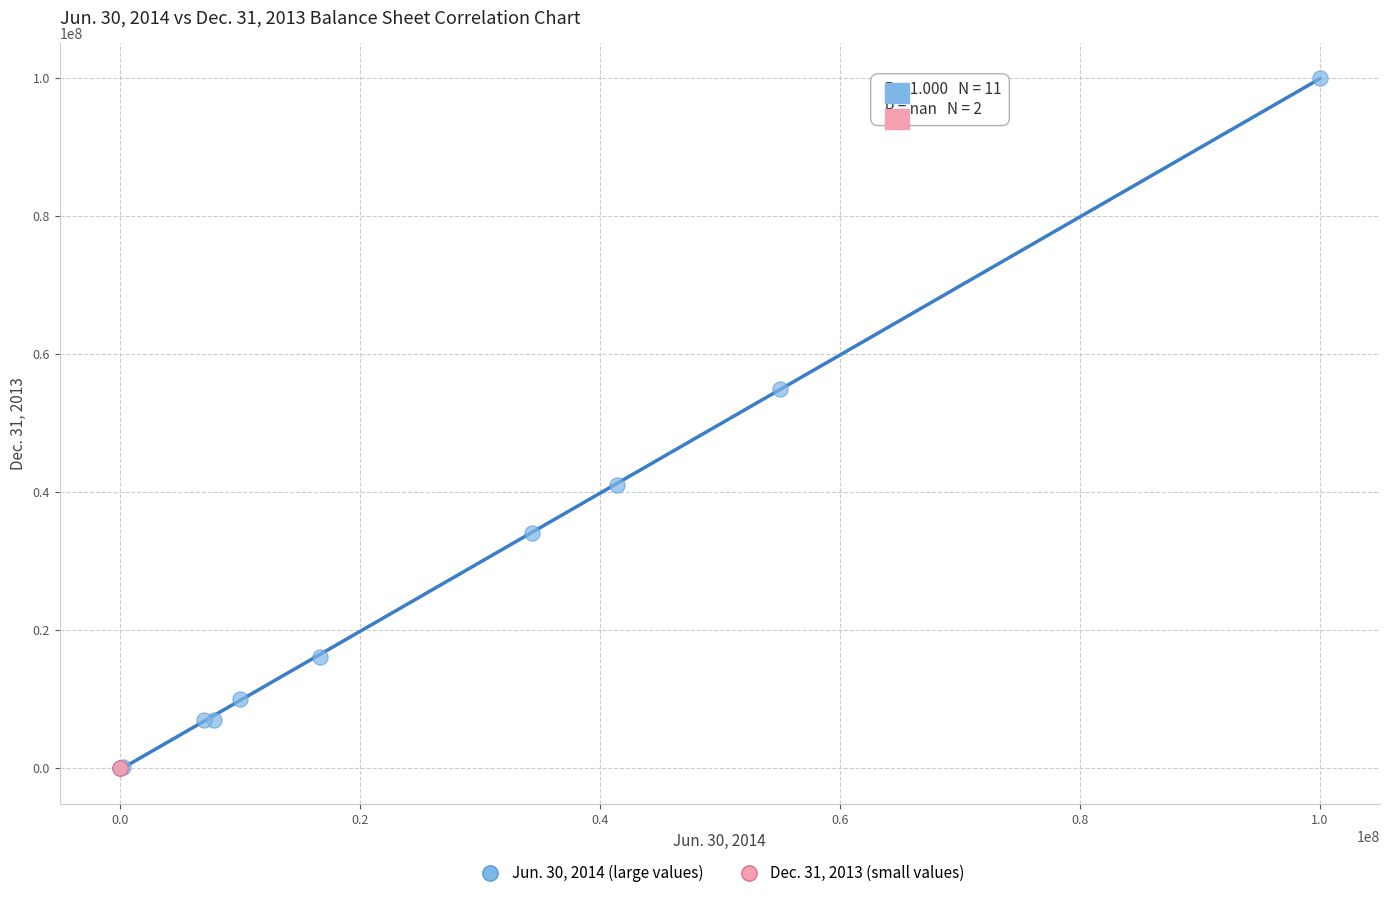

What are all the series names shown in the legend?

Jun. 30, 2014 (large values), Dec. 31, 2013 (small values)